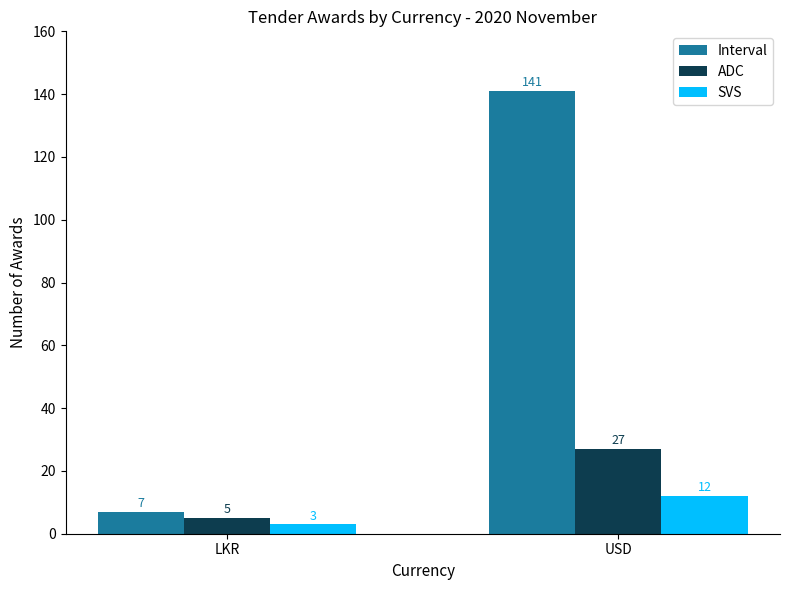

What is the maximum value for ADC?

27